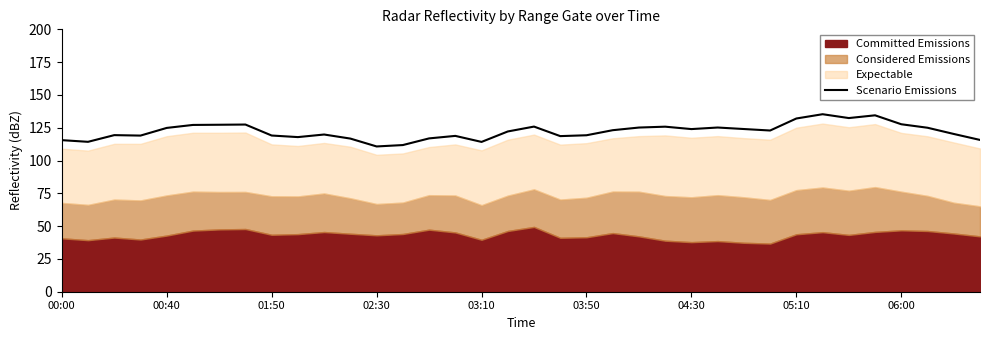

The Scenario Emissions series shows 78.2 at 00:00. True or false?

False